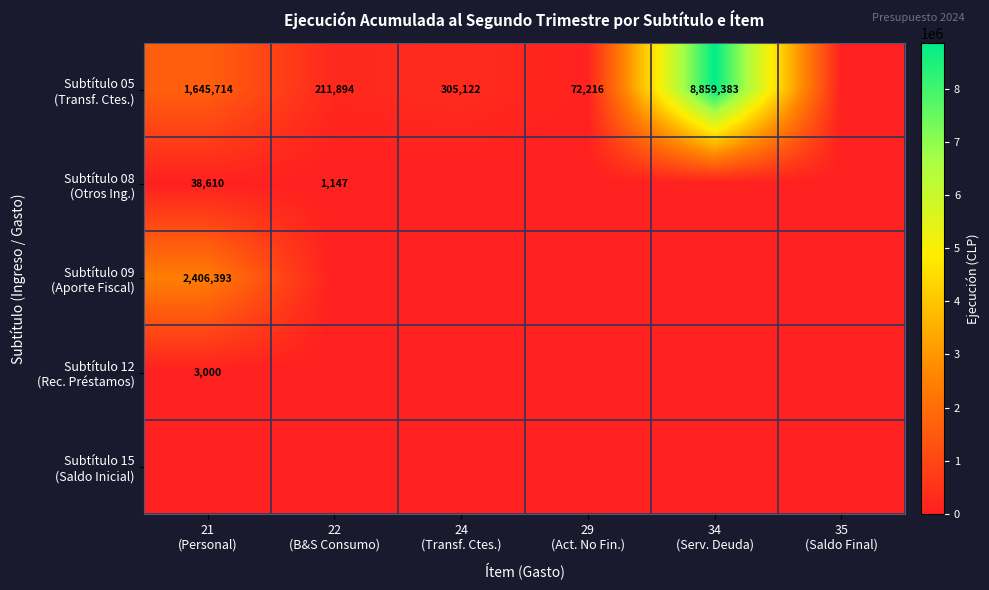

Rank the series at 35 (Saldo Final) from highest to lowest value.

Subtítulo 05 (Transf. Ctes.), Subtítulo 08 (Otros Ing.), Subtítulo 09 (Aporte Fiscal), Subtítulo 12 (Rec. Préstamos), Subtítulo 15 (Saldo Inicial)